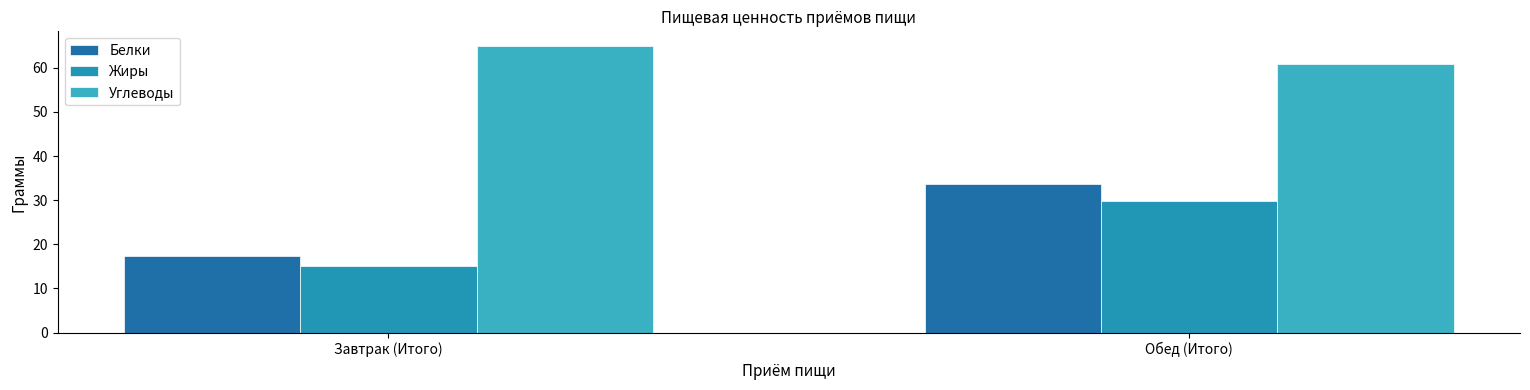

What is the total value across all series at Завтрак (Итого)?

97.6